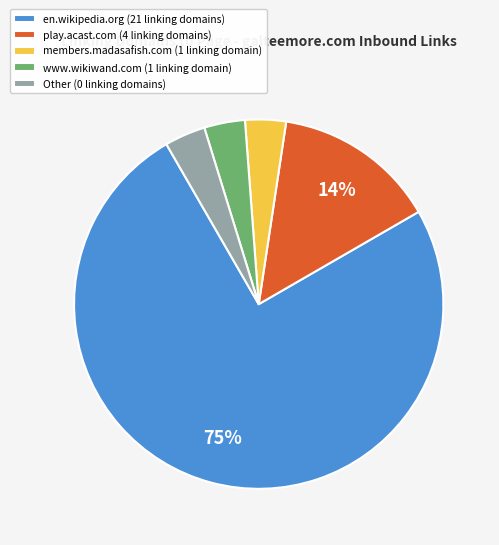

Between play.acast.com (4 linking domains) and www.wikiwand.com (1 linking domain), which is larger?

play.acast.com (4 linking domains)